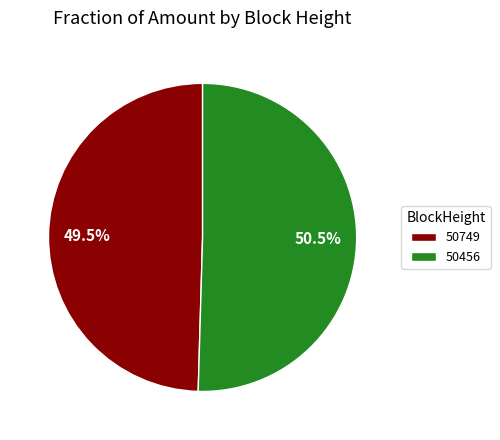

To the nearest percent, what is the average slice percentage?

50%